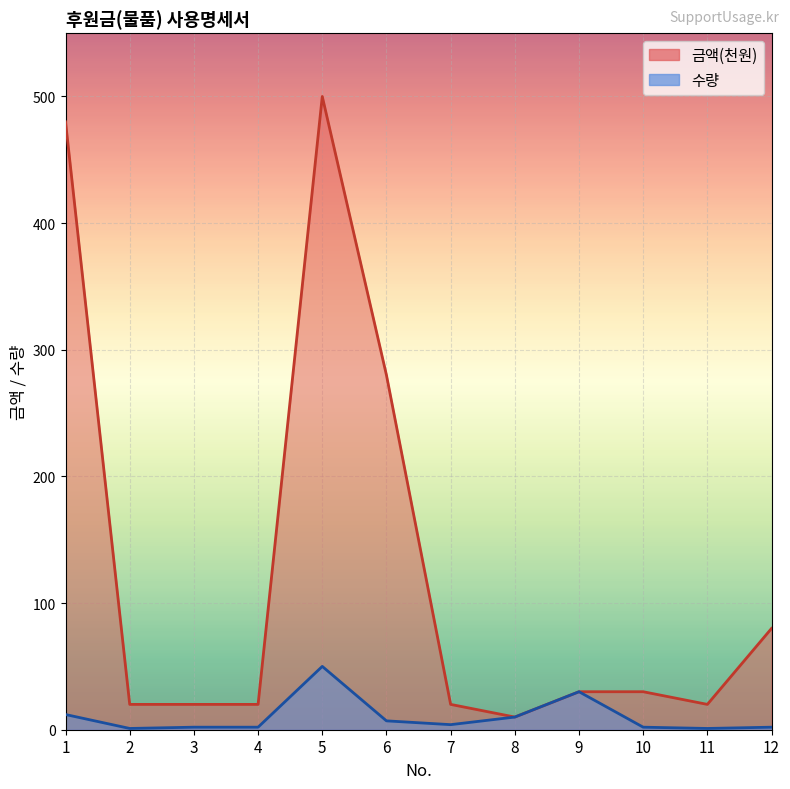

At 7, list the series in order from smallest to largest.

수량, 금액(천원)